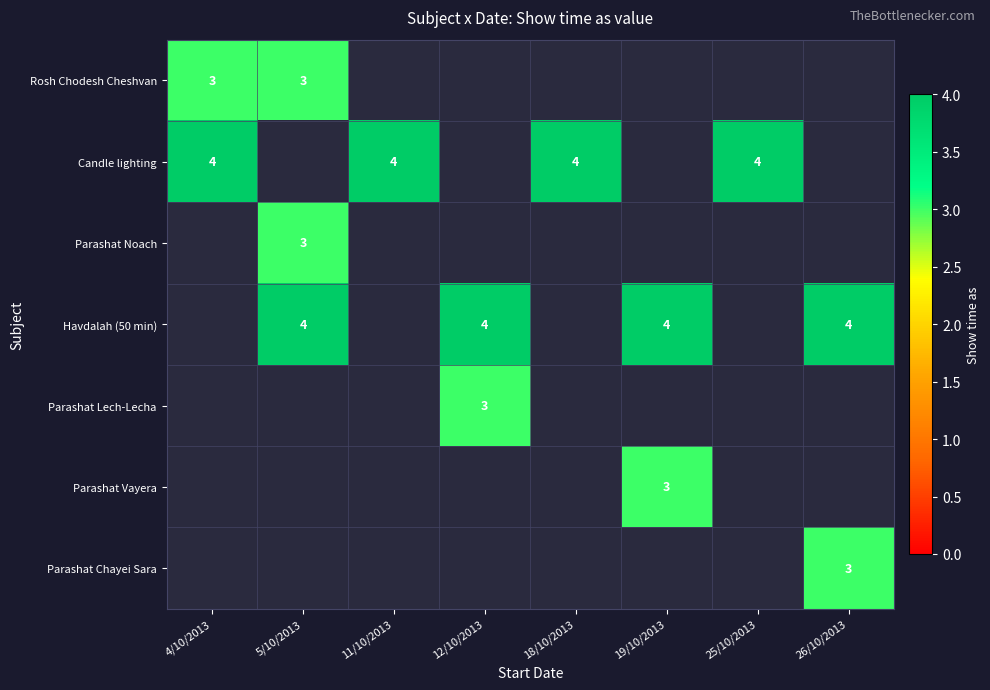

The value of Candle lighting at 4/10/2013 is 4. True or false?

True